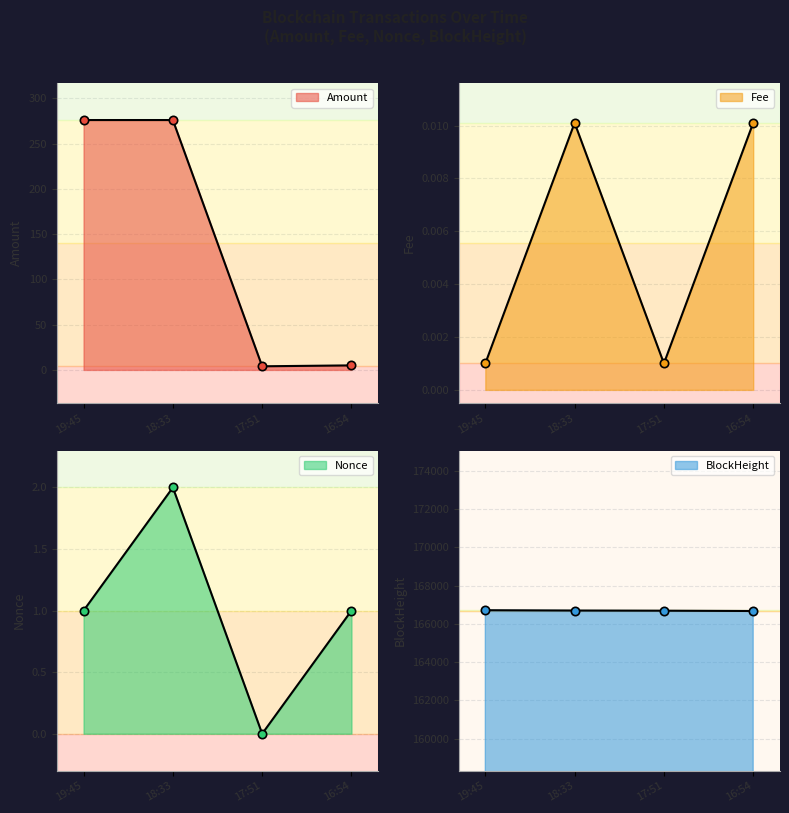

Count the BlockHeight values in the range 166688 to 166712.

3